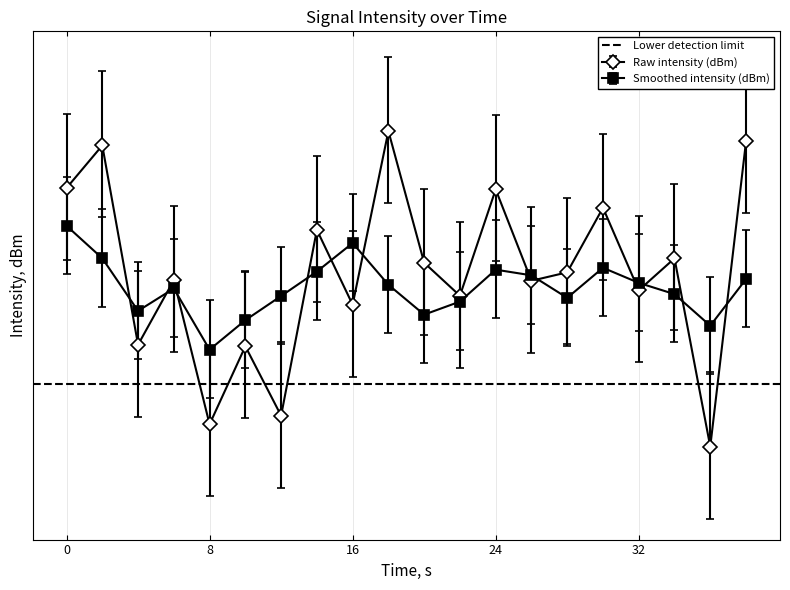

Where do intensity(dBm) and smoothed first cross each other?

2 and 4